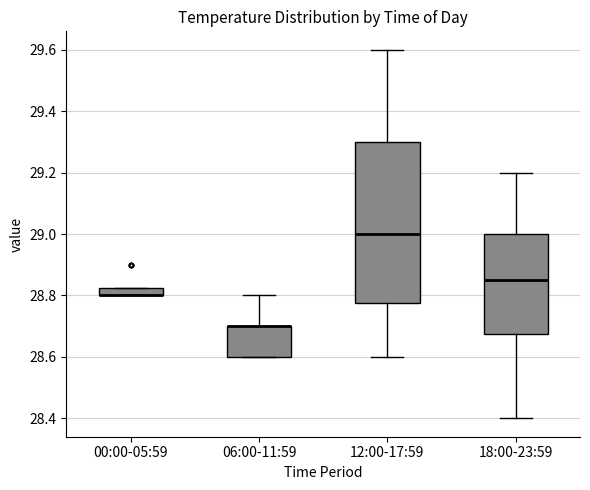

Which box is the tallest, from its lower edge to its upper edge?

12:00-17:59